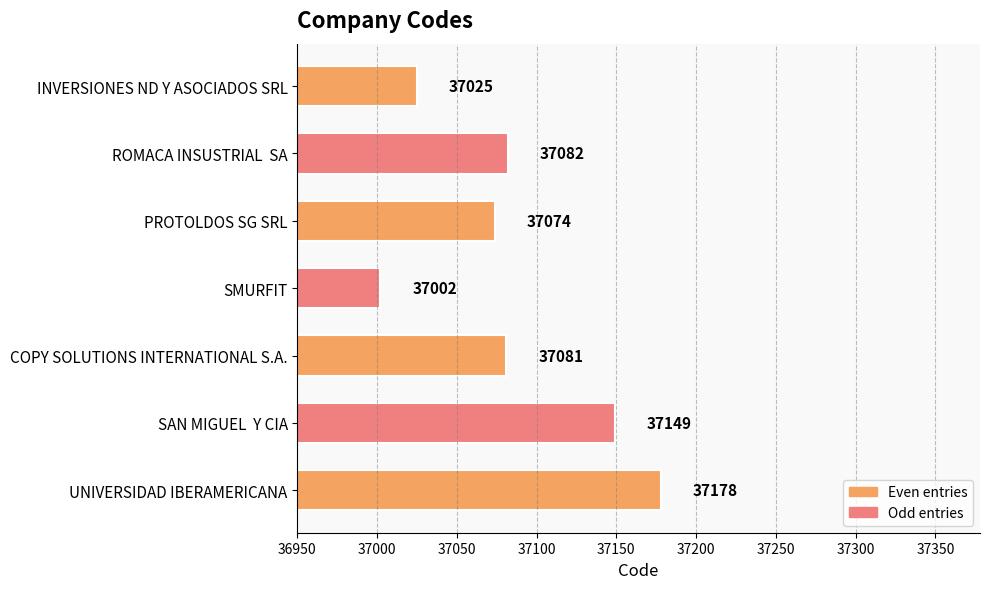

List the labels in order of value, largest first.

UNIVERSIDAD IBERAMERICANA, SAN MIGUEL  Y CIA, ROMACA INSUSTRIAL  SA, COPY SOLUTIONS INTERNATIONAL S.A., PROTOLDOS SG SRL, INVERSIONES ND Y ASOCIADOS SRL, SMURFIT